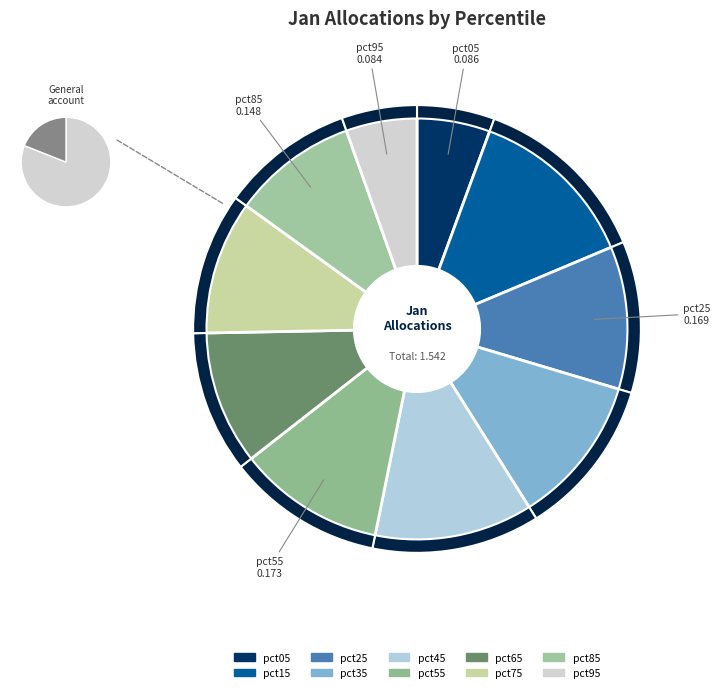

What is the total percentage of pct35 and pct05?

17.1%